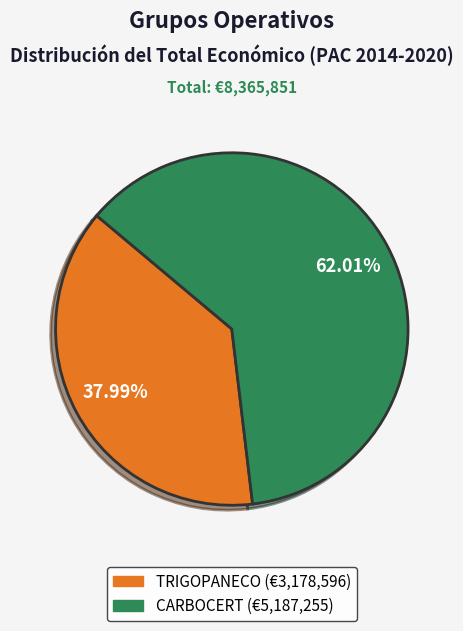

Rank the categories by value from highest to lowest.

Grupo Operativo CARBOCERT, Grupo Operativo TRIGOPANECO